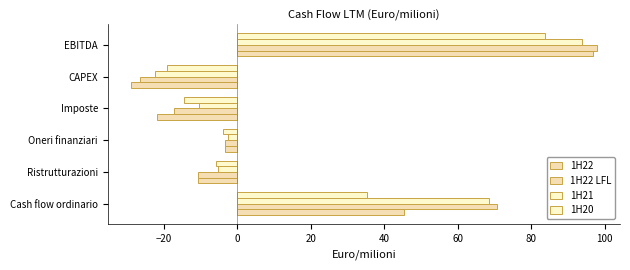

Which series has the widest spread of values?

1H22